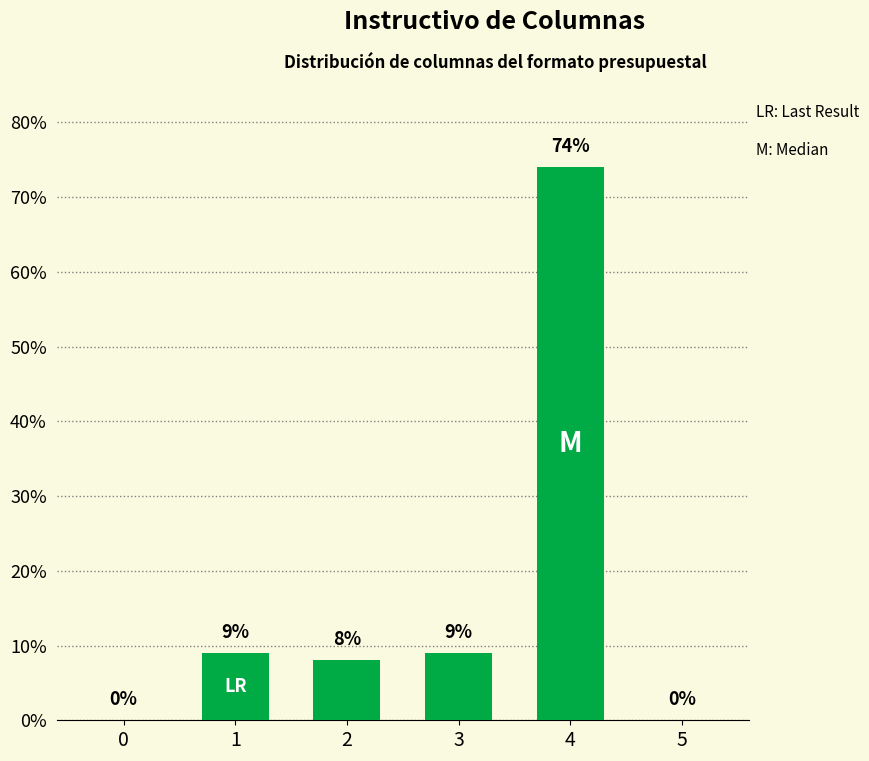

Is it true that the value at 2 is 11?

False